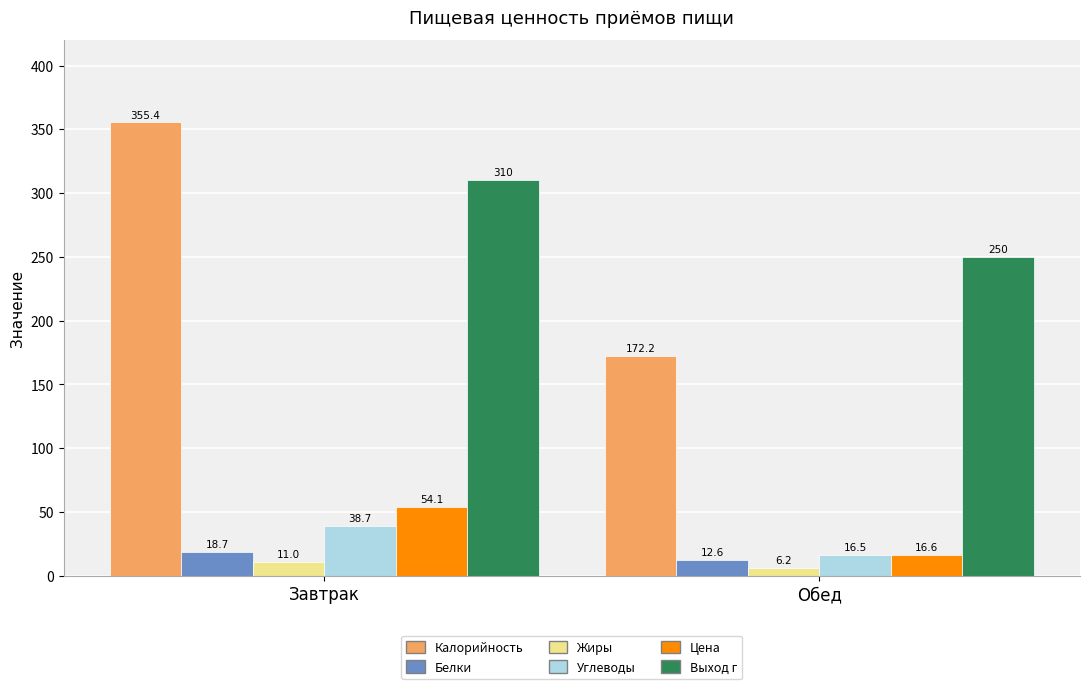

The Белки series shows 12.6 at Обед. True or false?

True